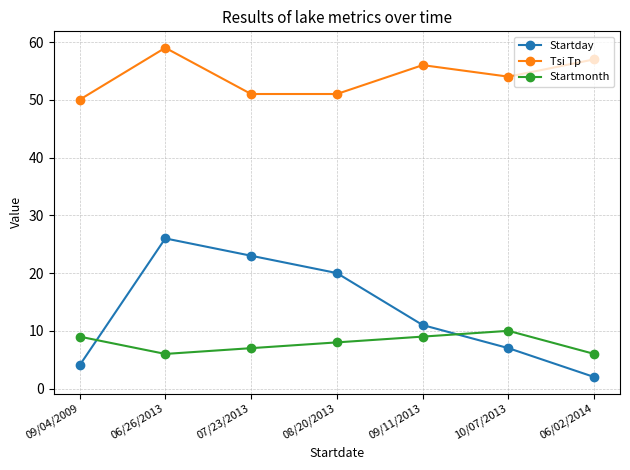

What is the total value across all series at 08/20/2013?

79